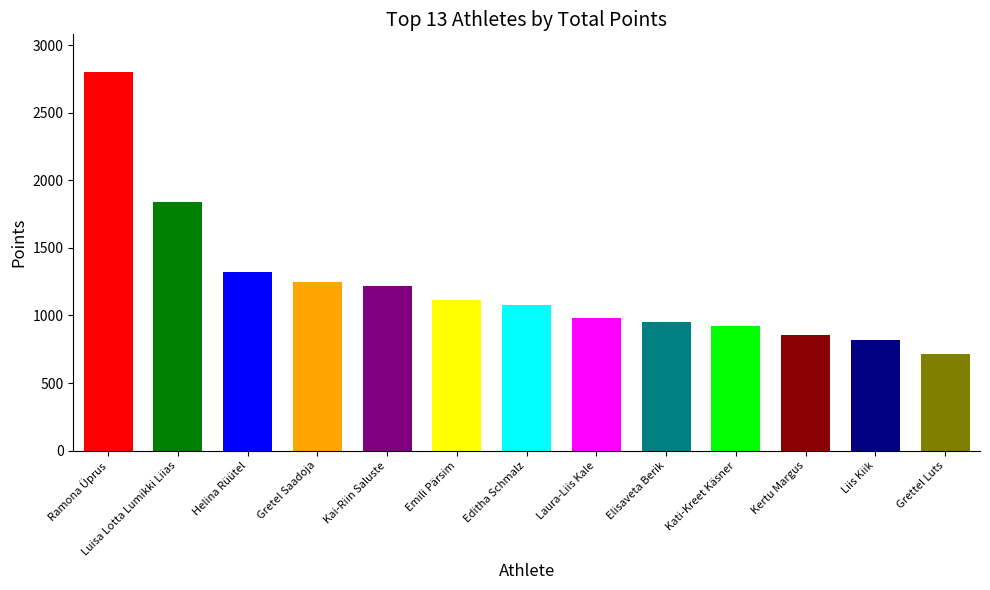

What is the sum of the values at Editha Schmalz and Elisaveta Berik?

2033.3